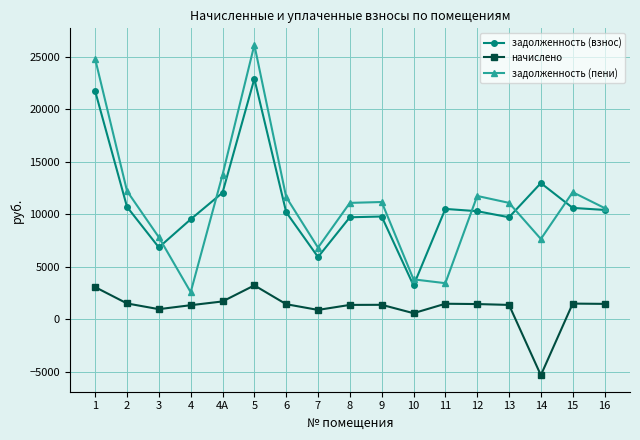

The начислено series shows 1469.6 at 16. True or false?

True